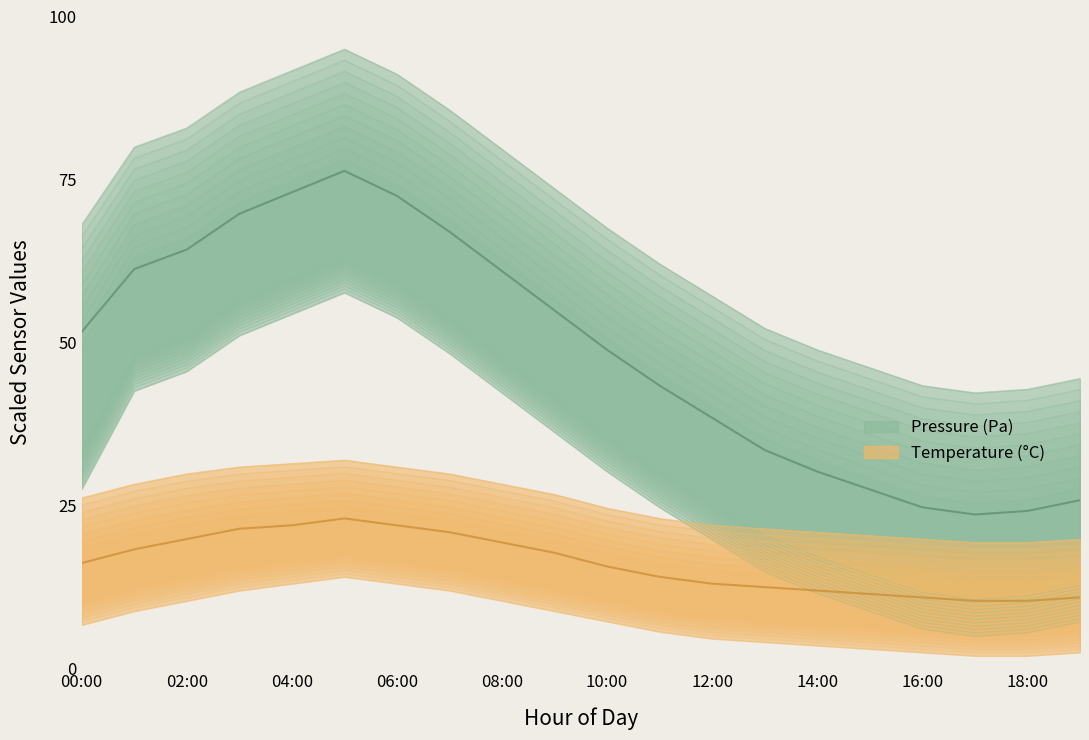

In temperature_upper, how many points are higher than both neighbors (excluding endpoints)?

1